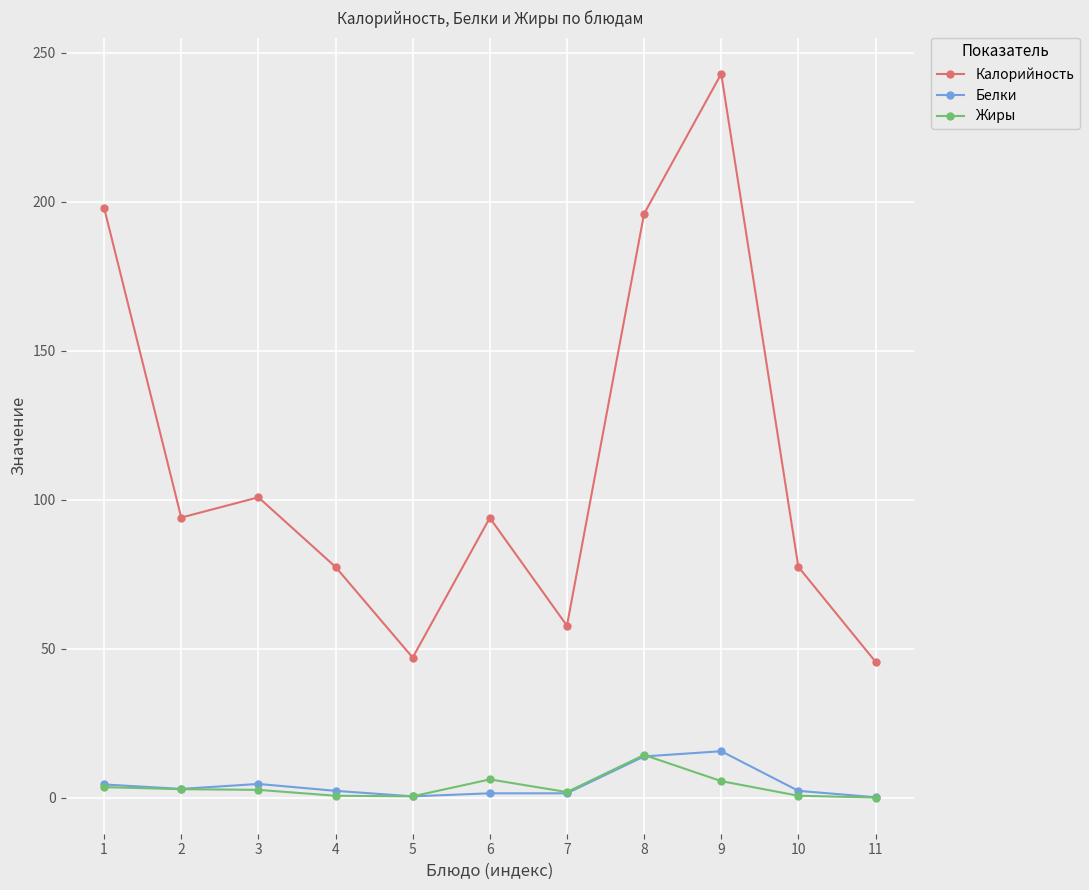

Count the number of data series in this chart.

3